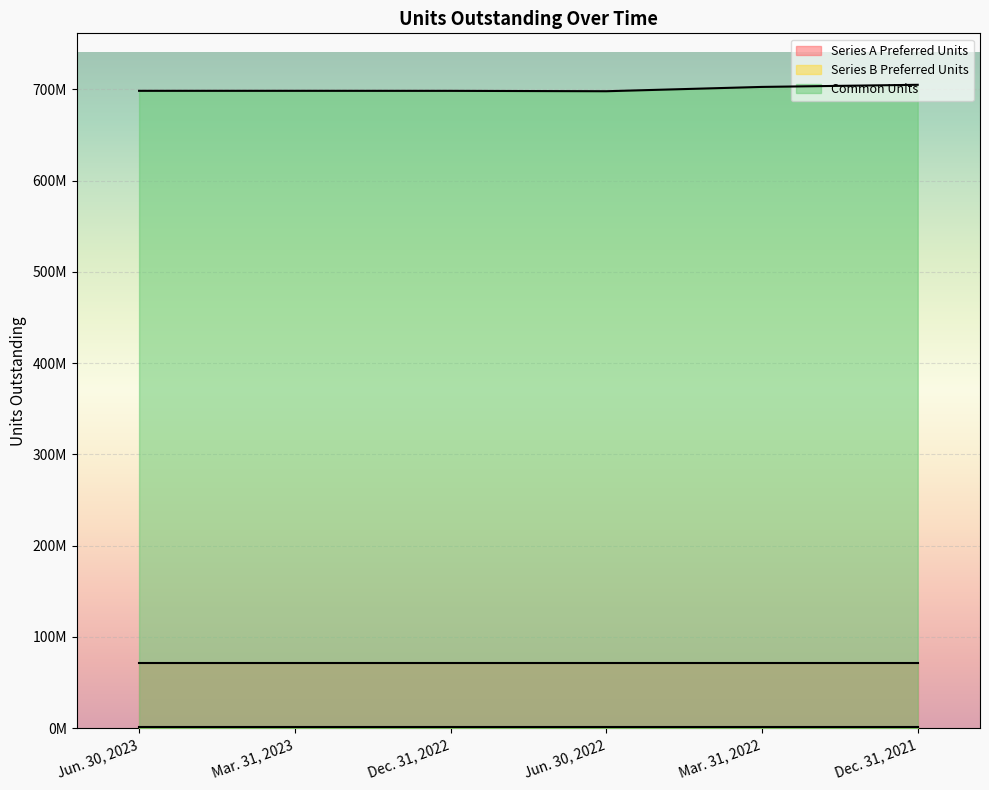

What is the highest value of the Series A Preferred Units series?

71090468